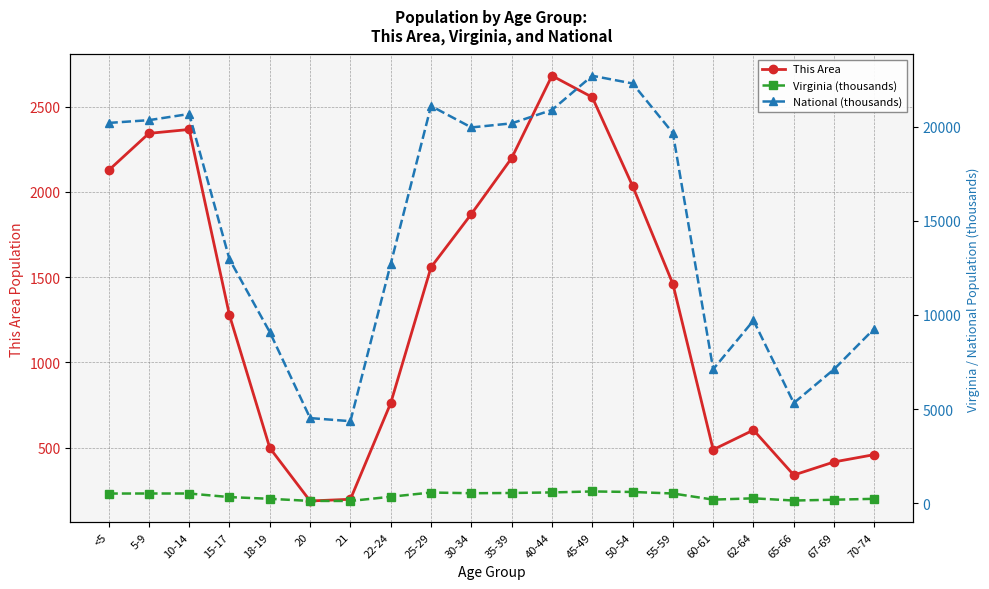

What is the total value across all series at 45-49?

25884.7